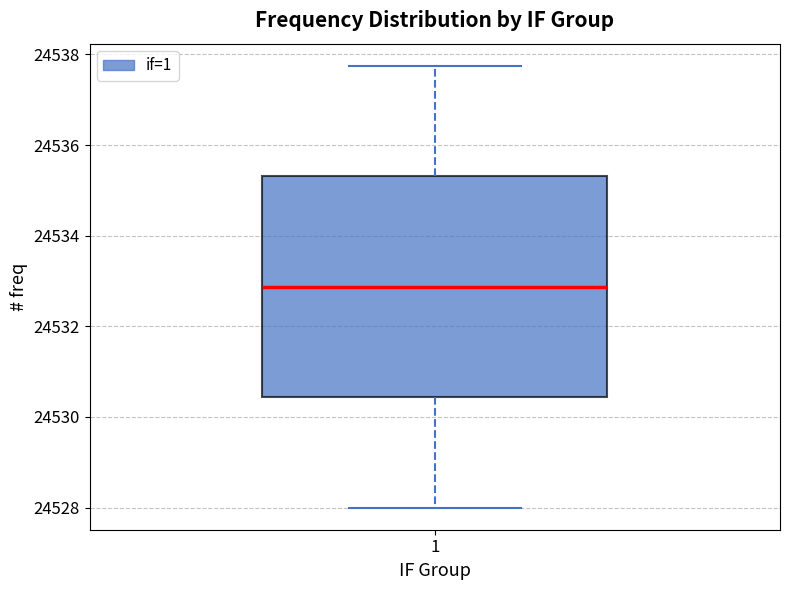

Where does the upper whisker of the box at x = 1 end on the y-axis? The values are not printed on the chart, so give them approximately, as read against the axis.

24537.8